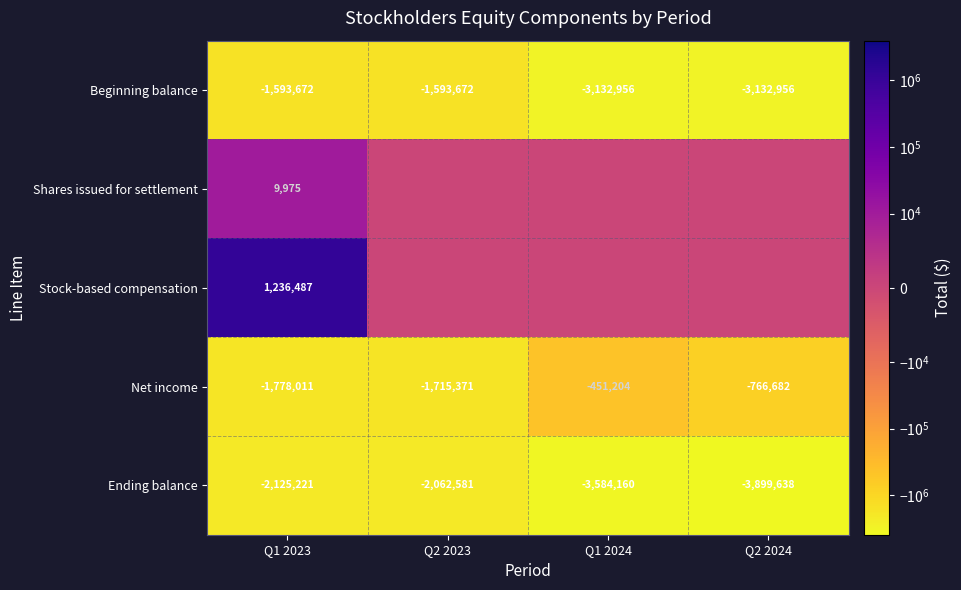

The value of Ending balance at Q2 2023 is -3178950. True or false?

False